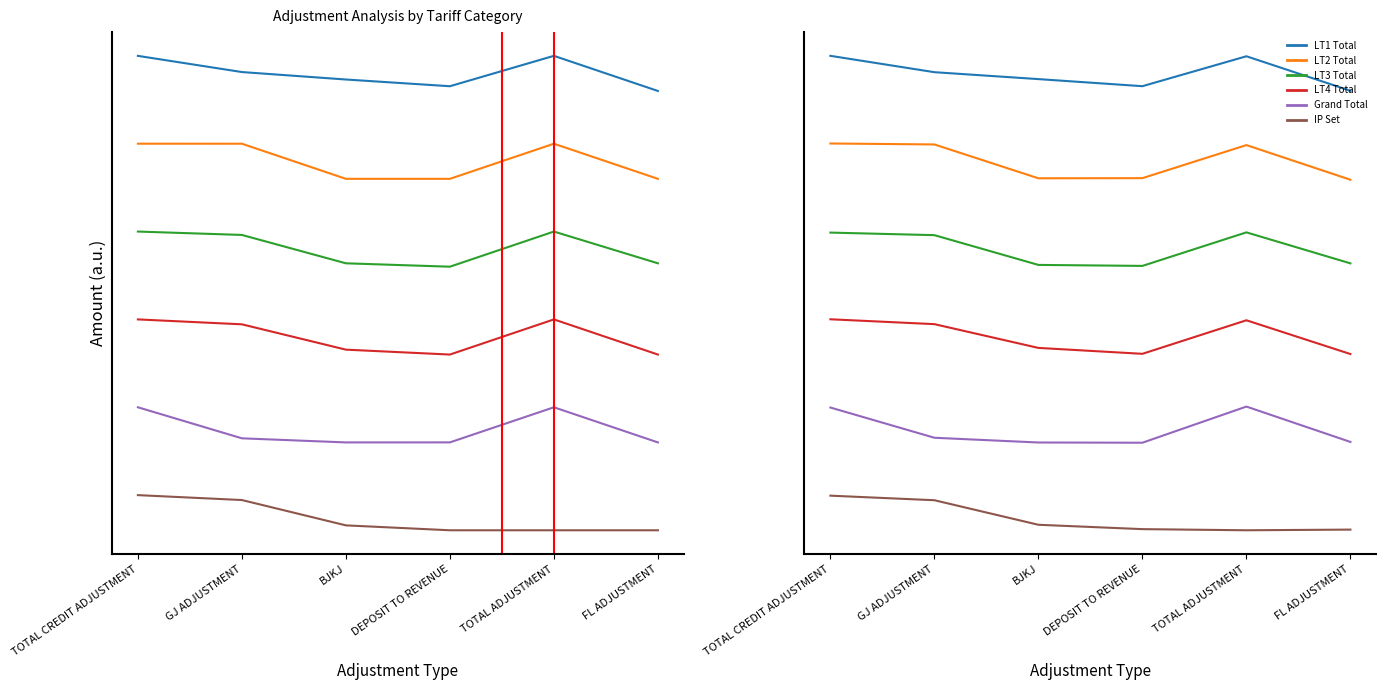

What is the difference between the highest and lowest values at TOTAL CREDIT ADJUSTMENT?

12.5